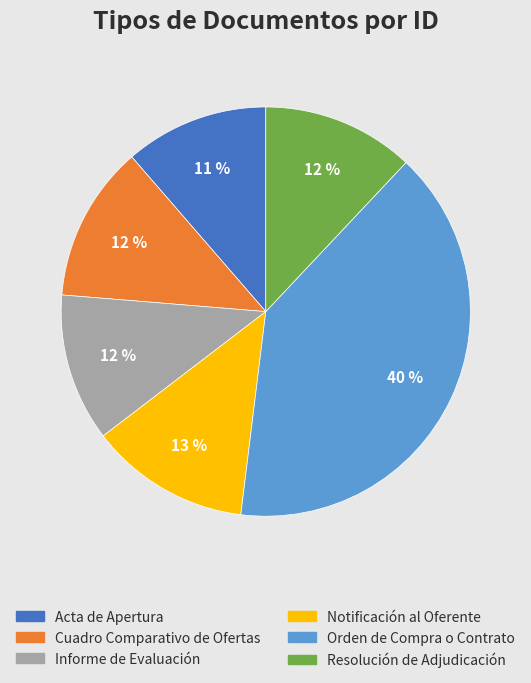

Which has a higher value, Cuadro Comparativo de Ofertas or Acta de Apertura?

Cuadro Comparativo de Ofertas